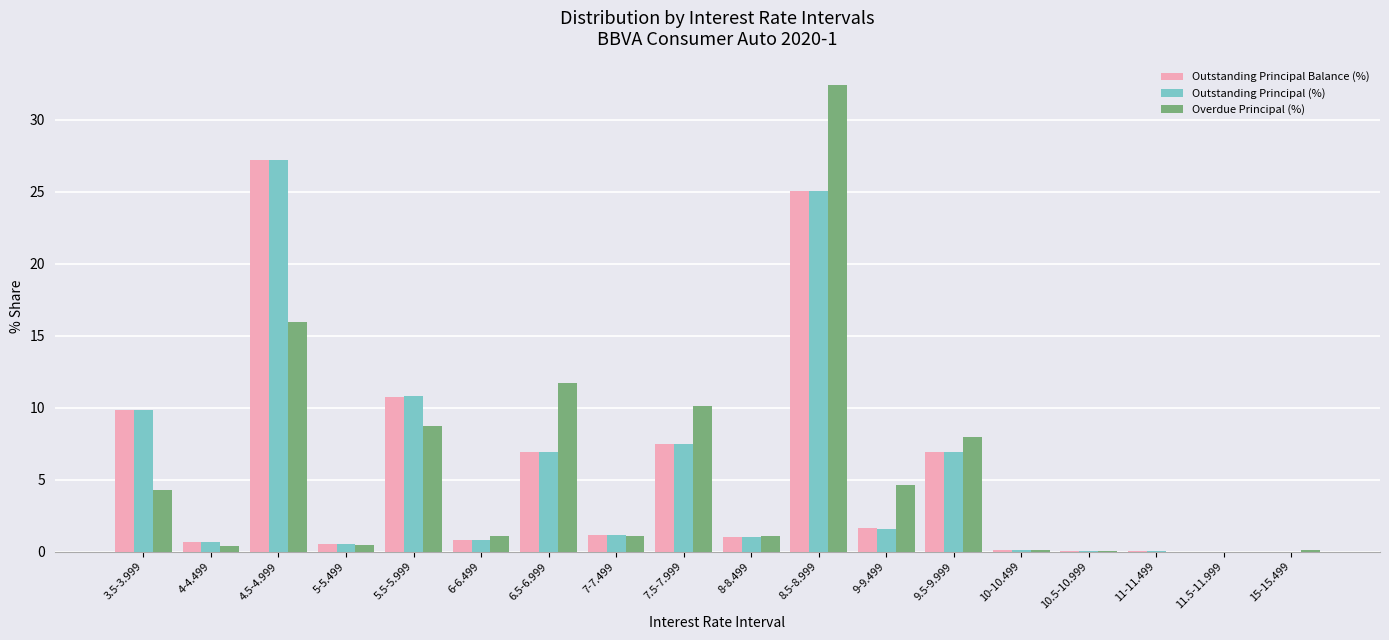

Between 3.5-3.999 and 9-9.499, which series saw the biggest shift?

Outstanding Principal (%)